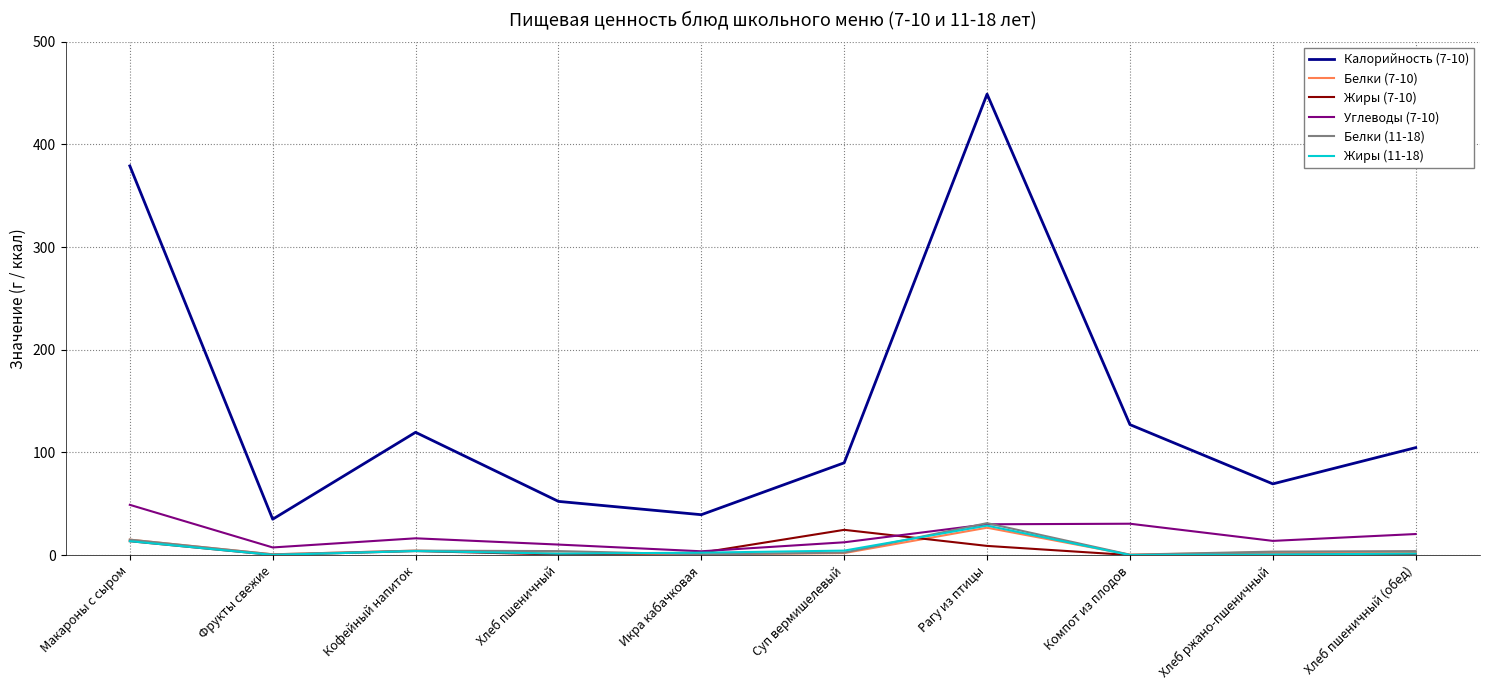

Is it true that Белки (7-10) equals 4.4 at Кофейный напиток?

True